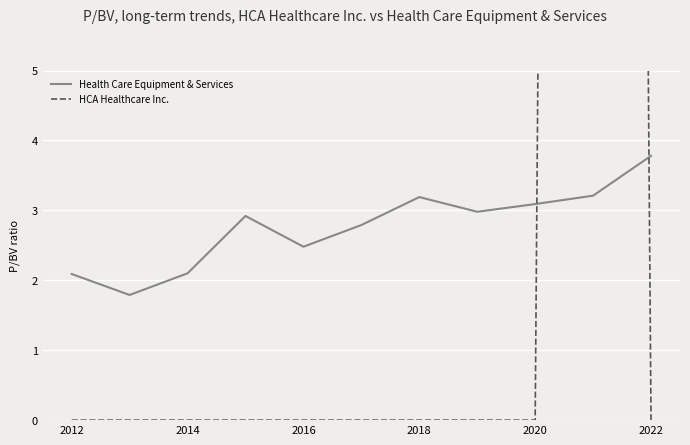

Is it true that Health Care Equipment & Services equals 3.8 at 2022?

True